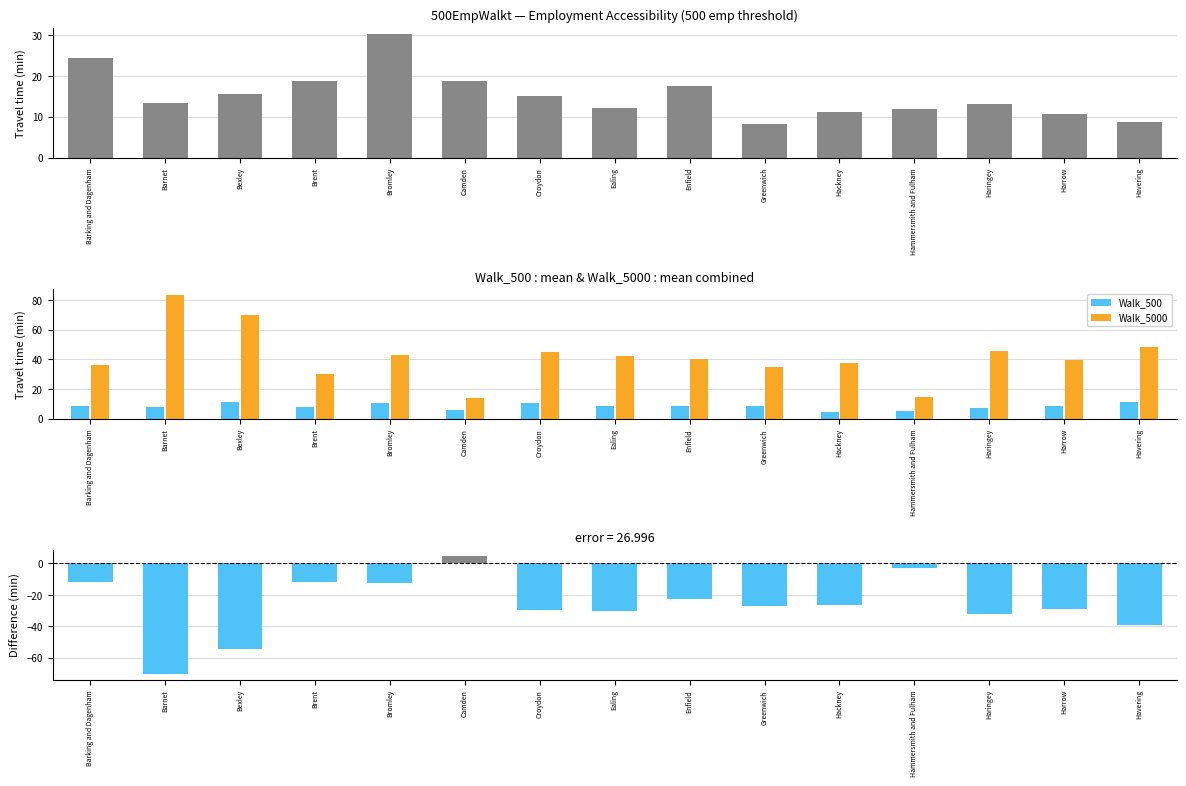

How many negative values does the error (500EmpWalkt - Walk_5000) series have?

14